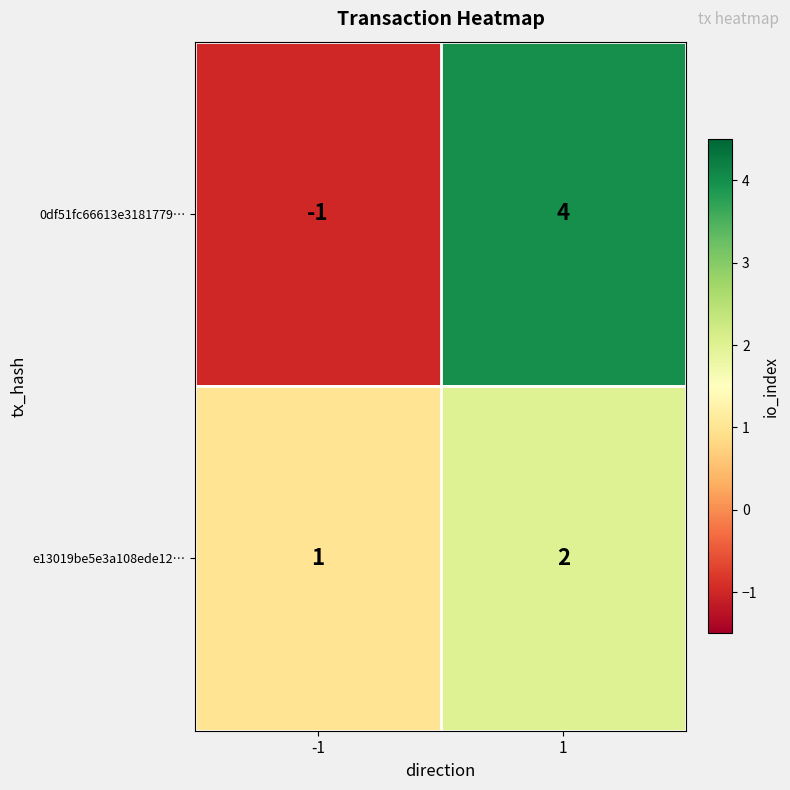

Is the value of e13019be5e3a108ede12… at -1 greater than the value of 0df51fc66613e3181779… at -1?

Yes